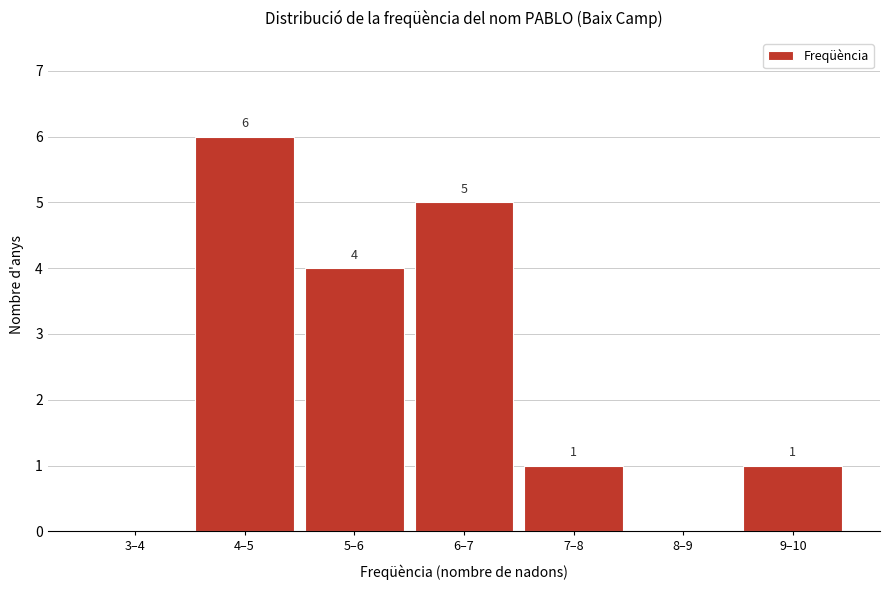

Reading left to right, what are all the values shown in this chart?

3–4=0	4–5=6	5–6=4	6–7=5	7–8=1	8–9=0	9–10=1